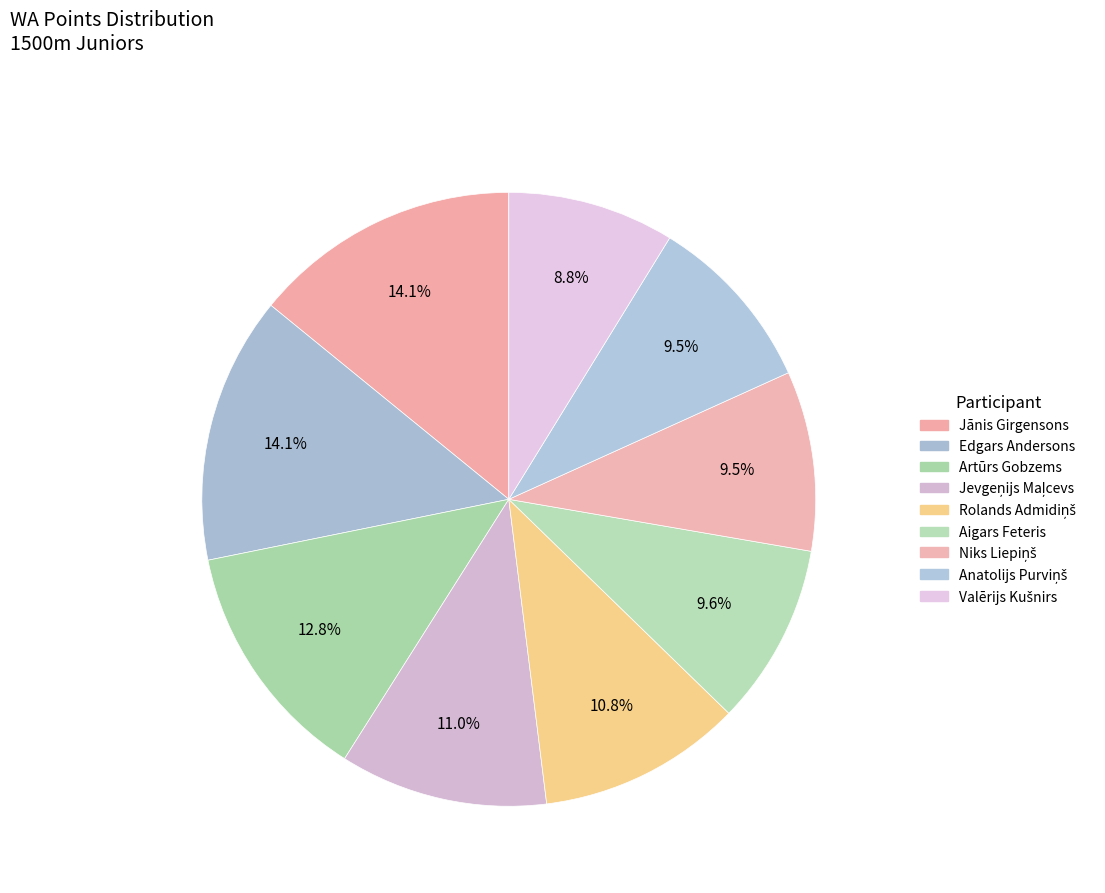

Rank the categories by value from lowest to highest.

Valērijs Kušnirs, Anatolijs Purviņš, Niks Liepiņš, Aigars Feteris, Rolands Admidiņš, Jevgeņijs Maļcevs, Artūrs Gobzems, Edgars Andersons, Jānis Girgensons